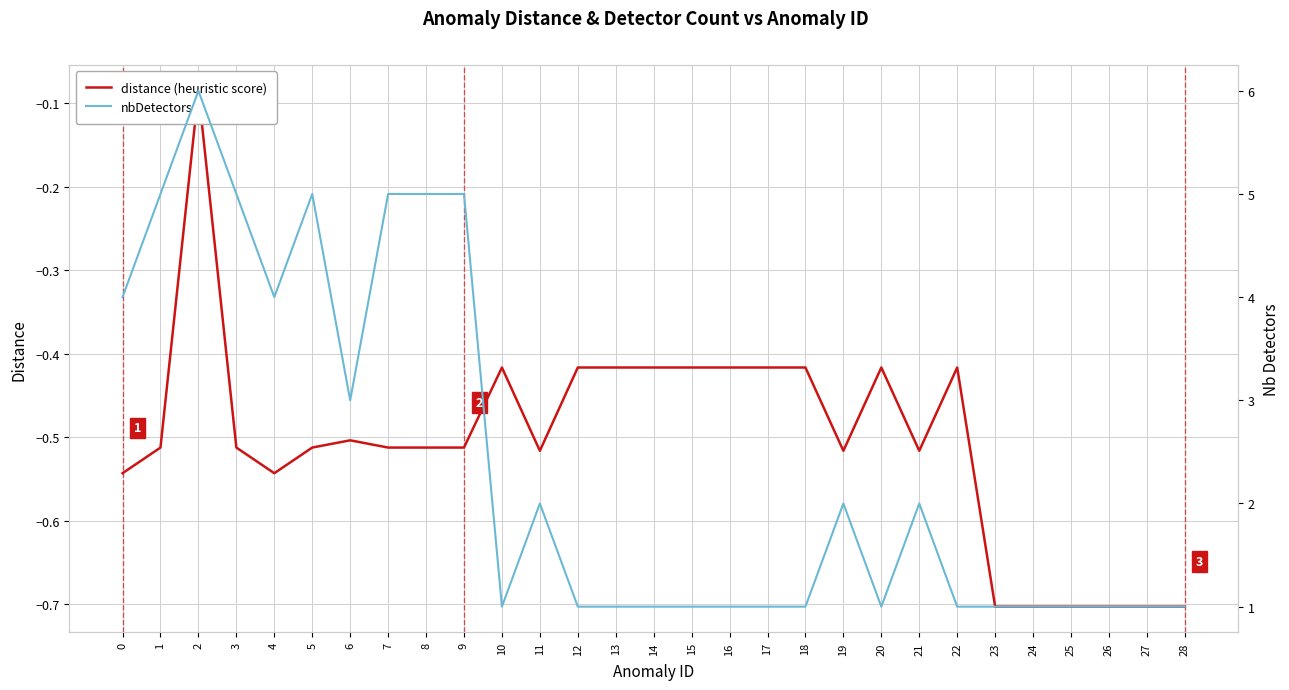

True or false: distance (heuristic score) has more than 2 points higher than both neighbors.

True